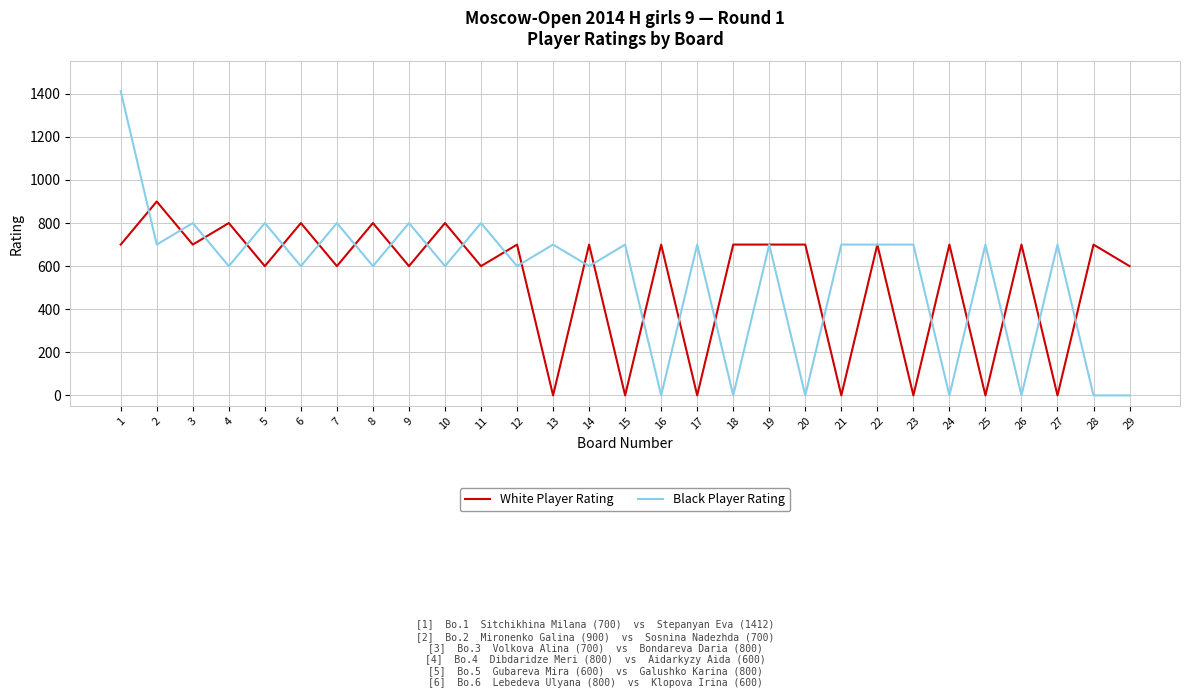

What are all the series names shown in the legend?

White Player Rating, Black Player Rating